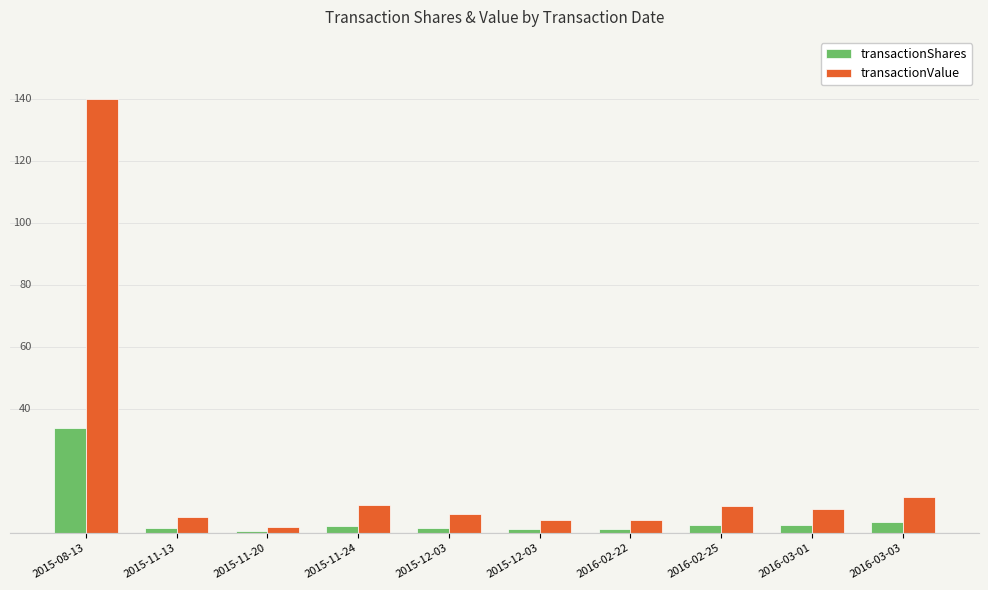

Which series has the largest total across all categories?

transactionValue